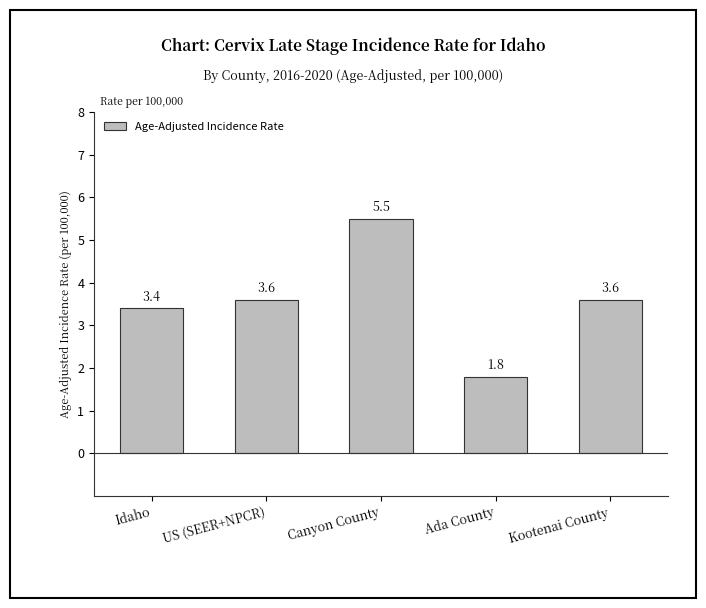

What is the change in value from Canyon County to Kootenai County?

-1.9